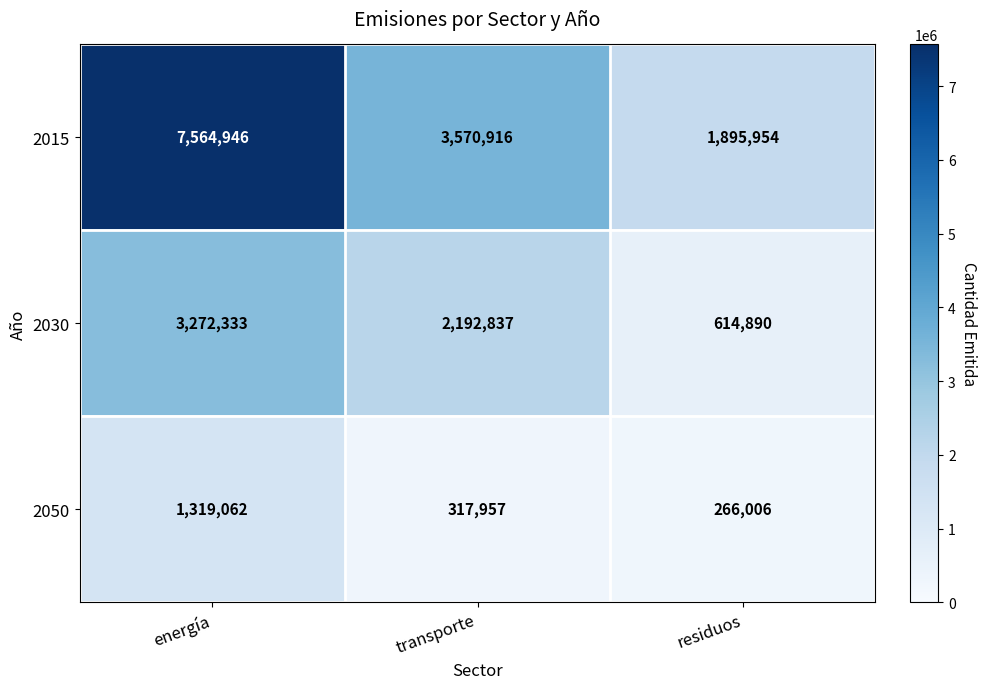

At how many categories does at least one series exceed 2325888?

2